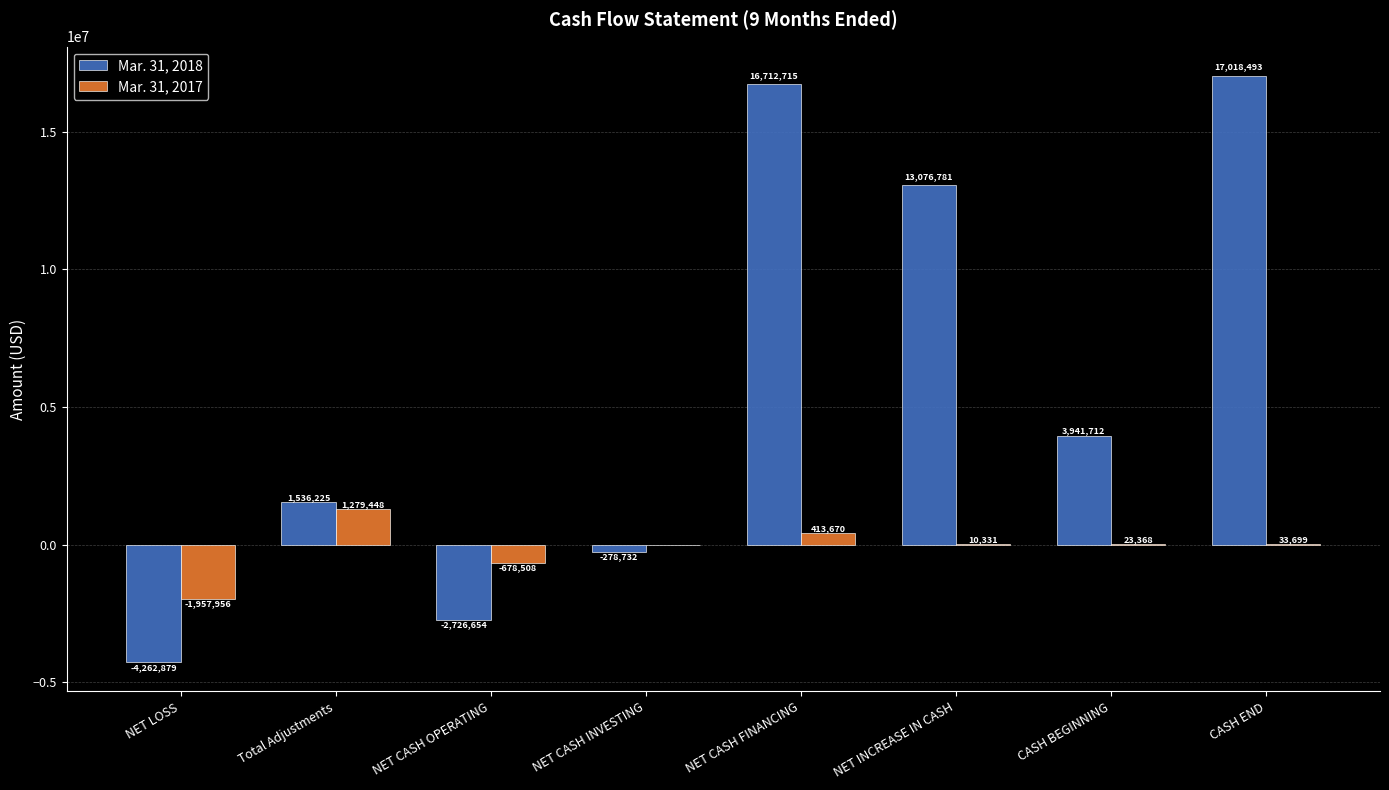

Is it true that Mar. 31, 2017 equals 33699 at CASH END?

True